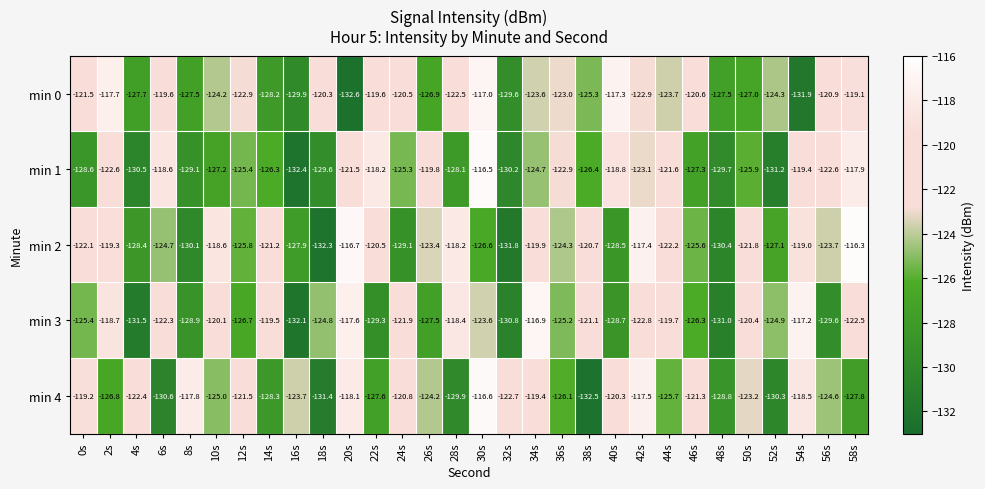

Which series has the widest spread of values?

min 2